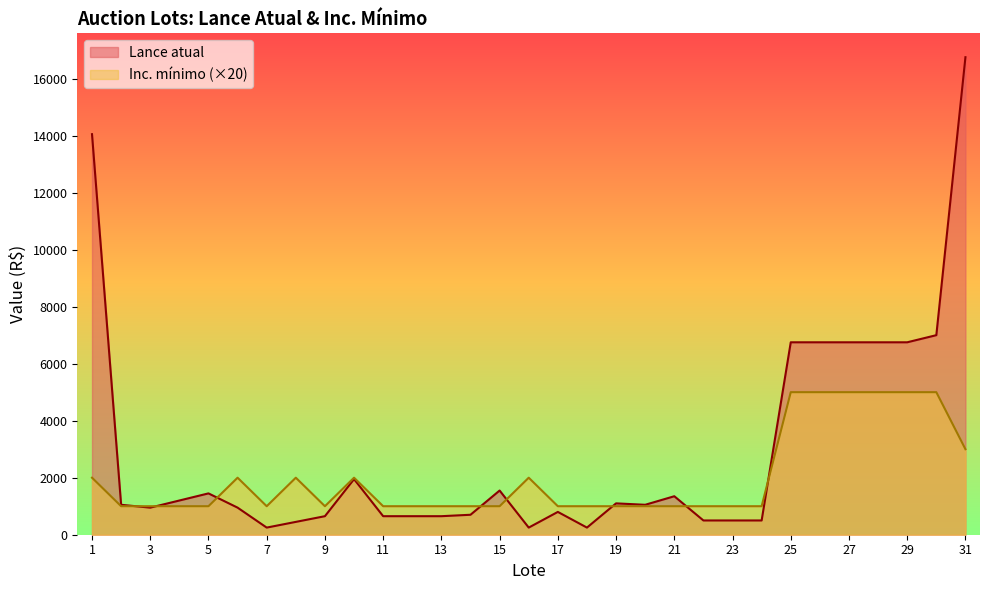

What is the value of the Lance atual point at the 3rd from the left?

950